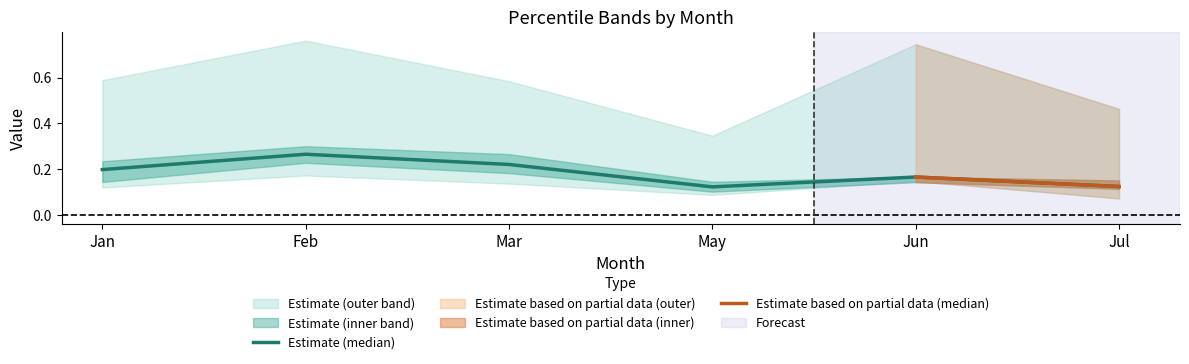

True or false: pct25 and pct75 cross at least once.

False